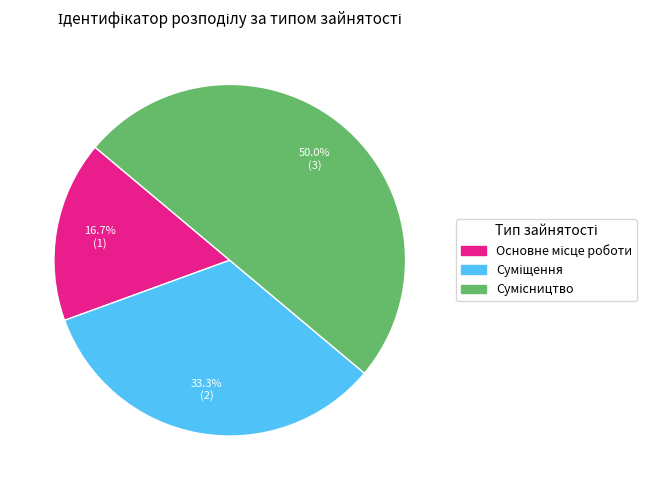

The Суміщення slice represents 45% of the pie. True or false?

False